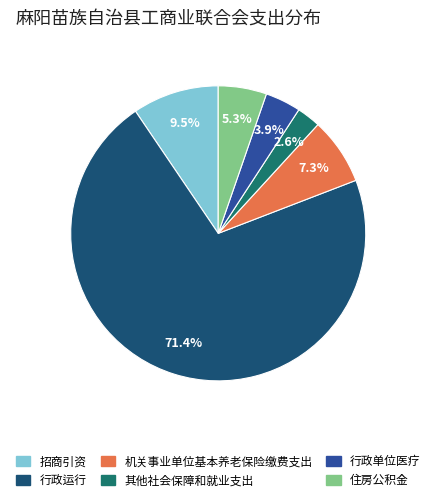

Which slice is the largest?

行政运行